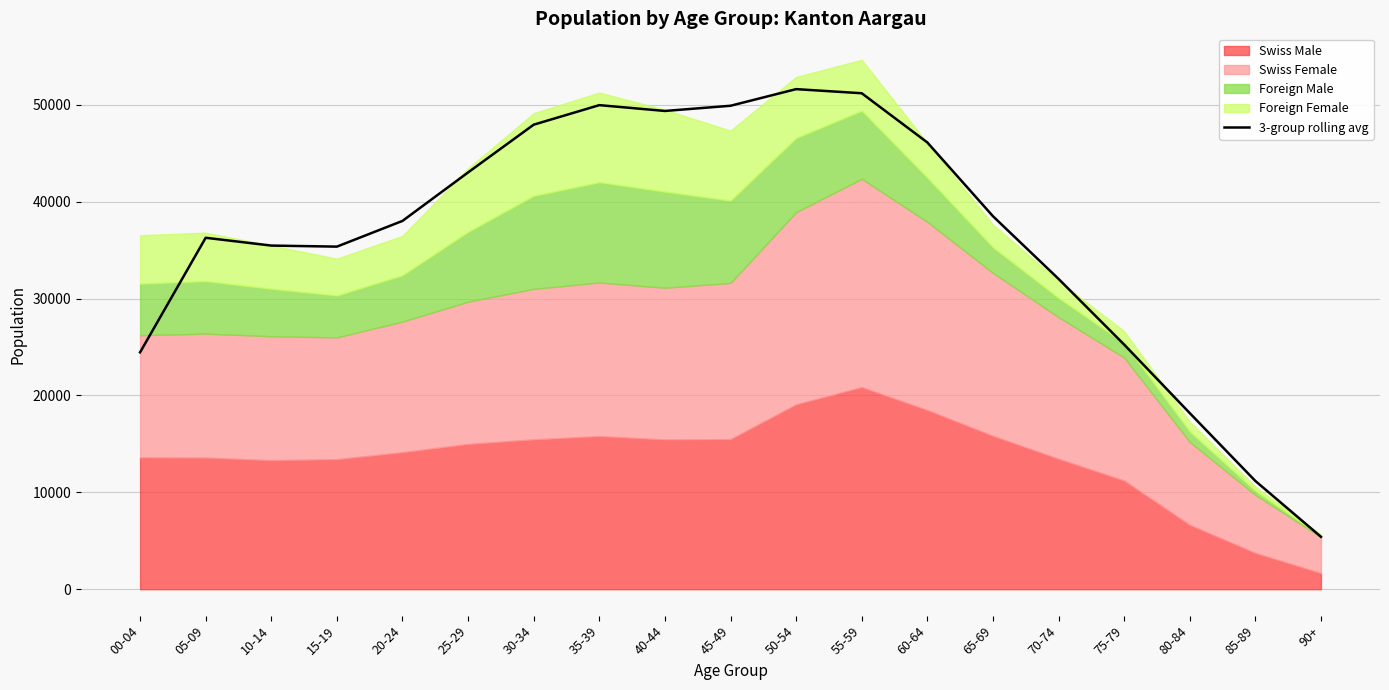

Reading left to right, list all the values displayed in this chart.

24444.0	36269.0	35463.7	35354.7	38009.7	43014.3	47942.7	49958.7	49357.7	49894.3	51611.0	51186.0	46107.7	38496.0	32026.0	25248.0	18172.7	11170.0	5404.0